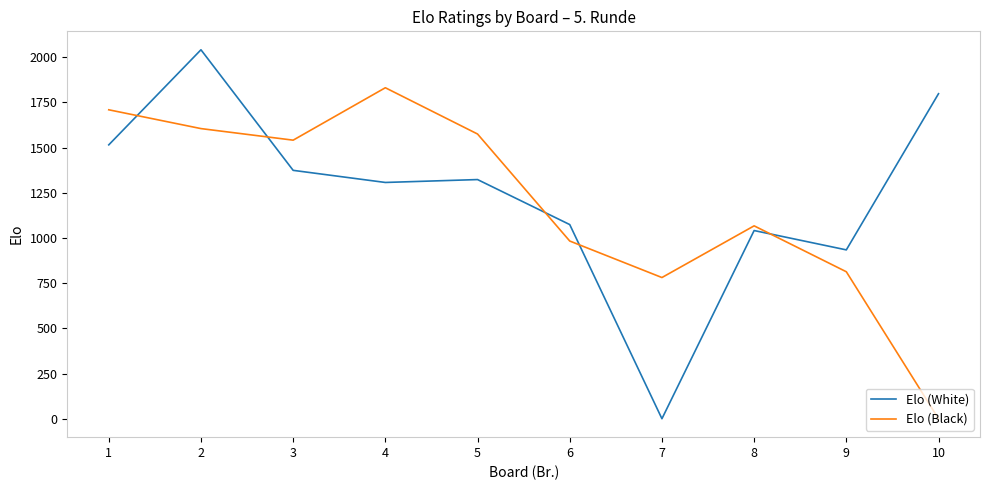

What is the difference between the Elo (White) values at 2 and 7?

2041